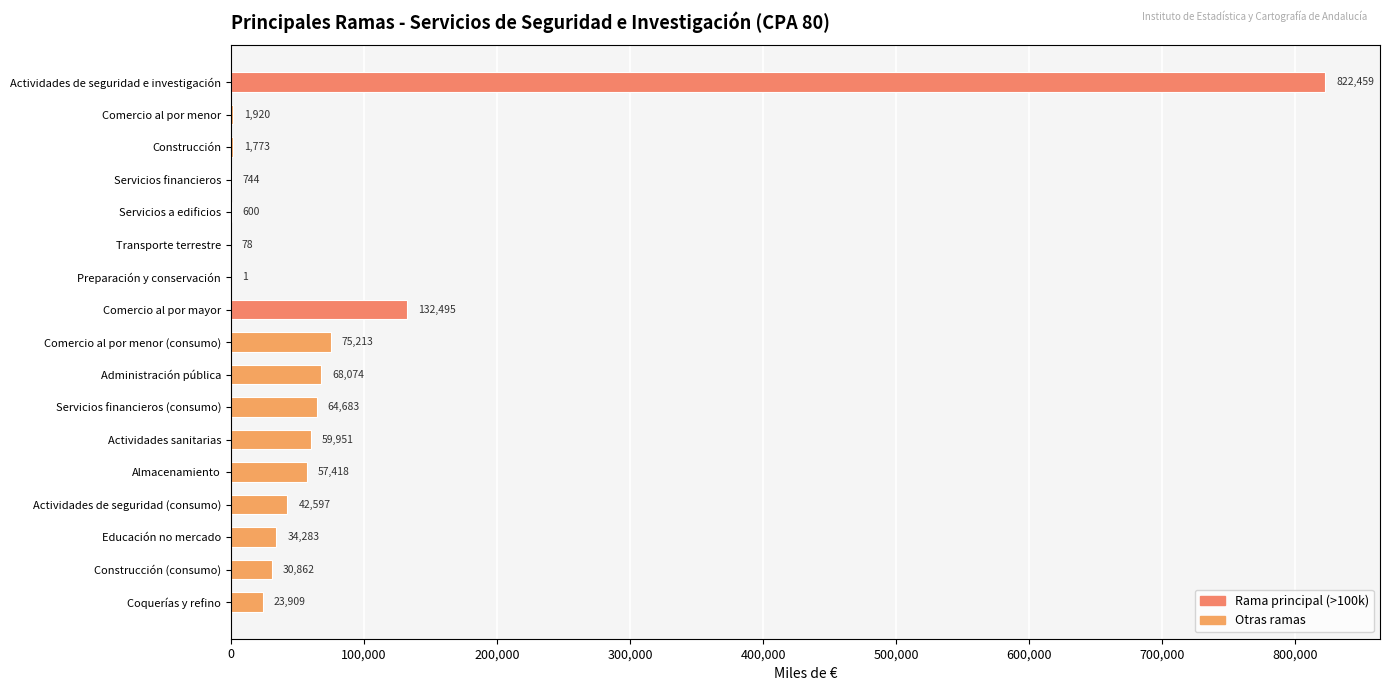

What is the greatest value displayed?

822459